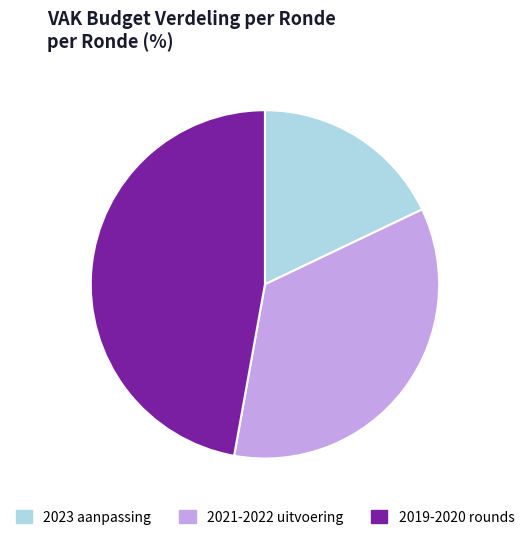

What is the smallest slice in the pie chart?

2023 aanpassing